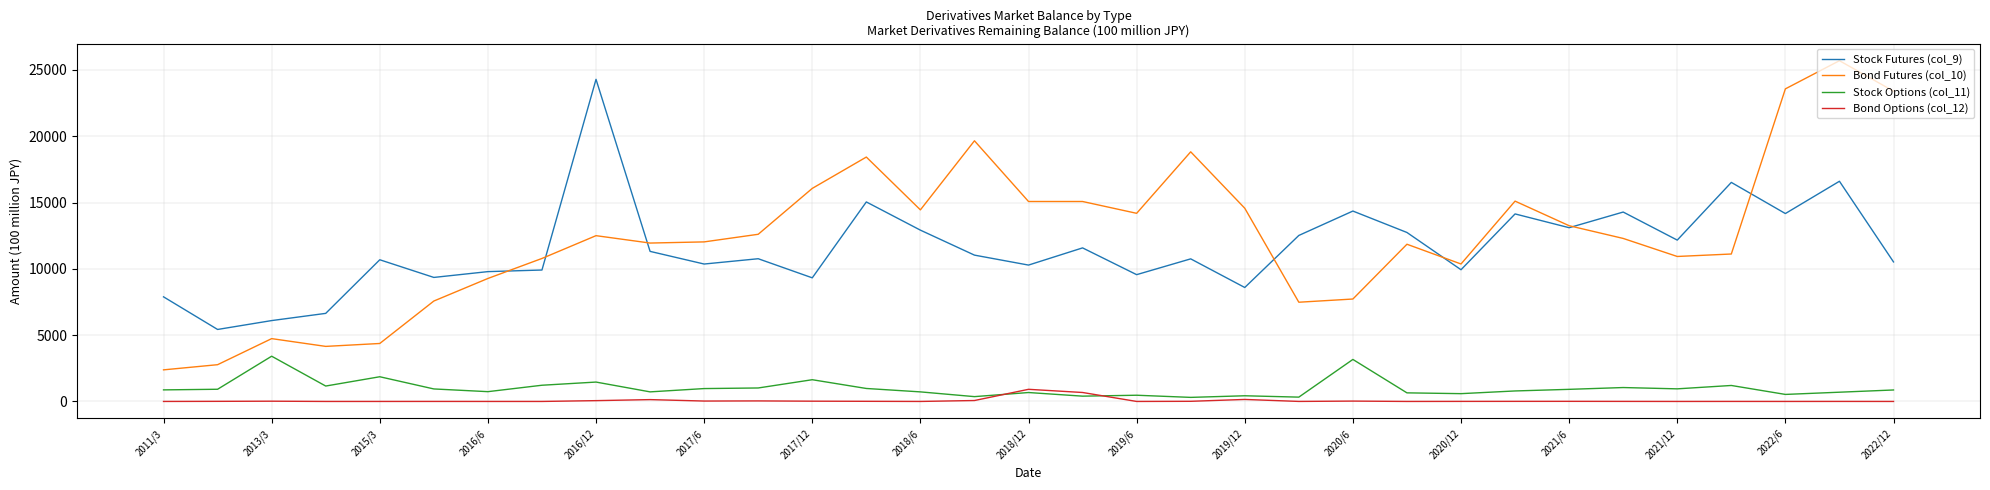

True or false: Stock Futures (col_9) and Bond Options (col_12) intersect in this chart.

False